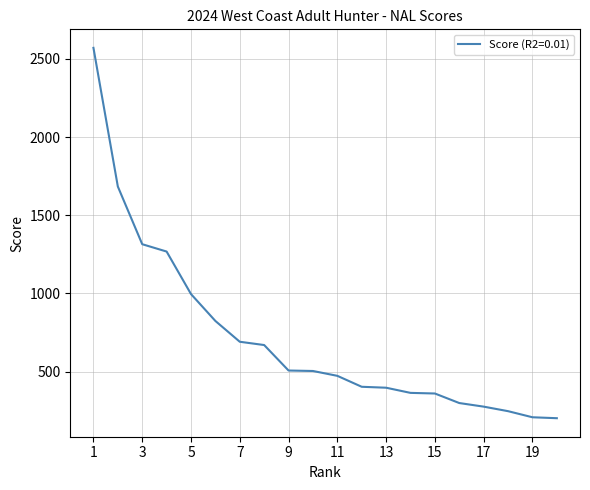

What is the minimum value shown in the chart?

202